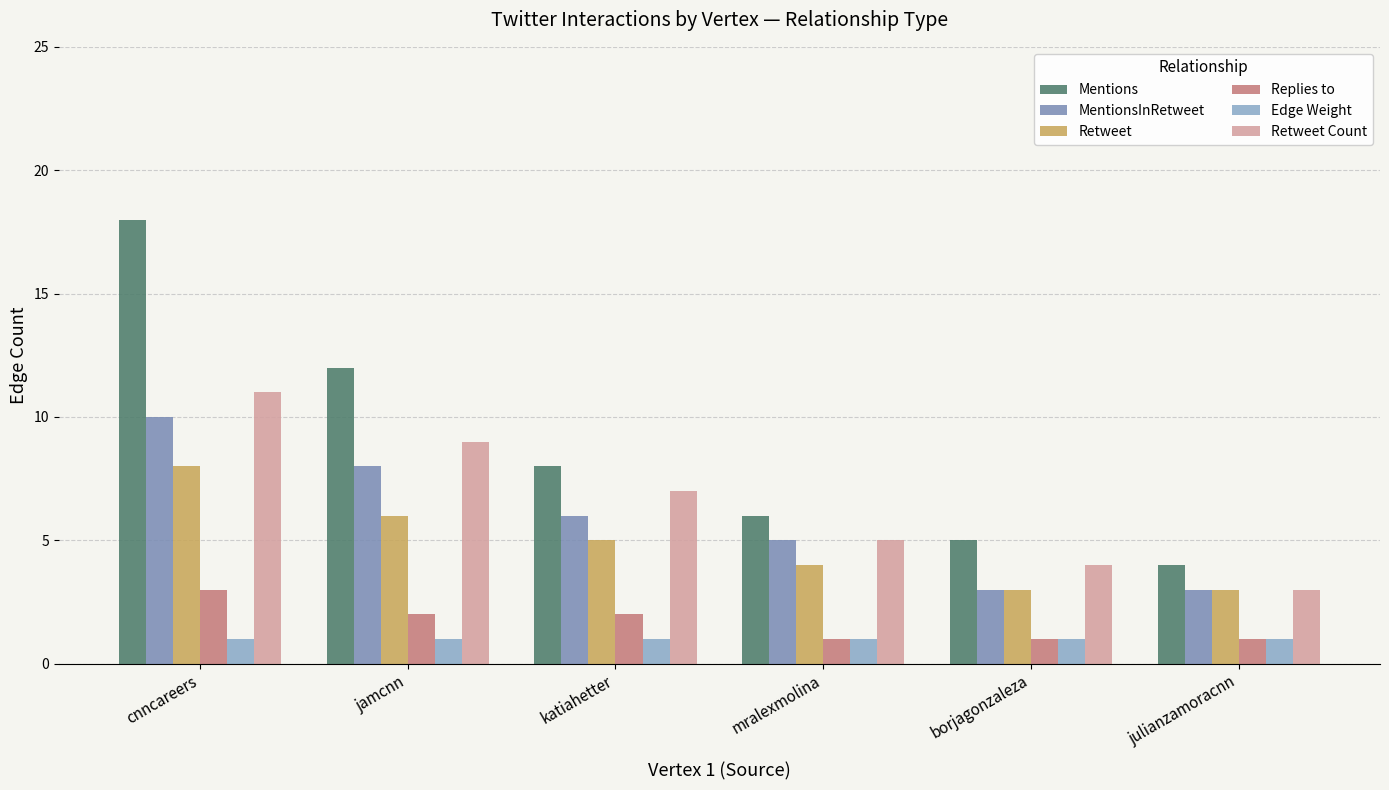

How many bars are there in total?

36